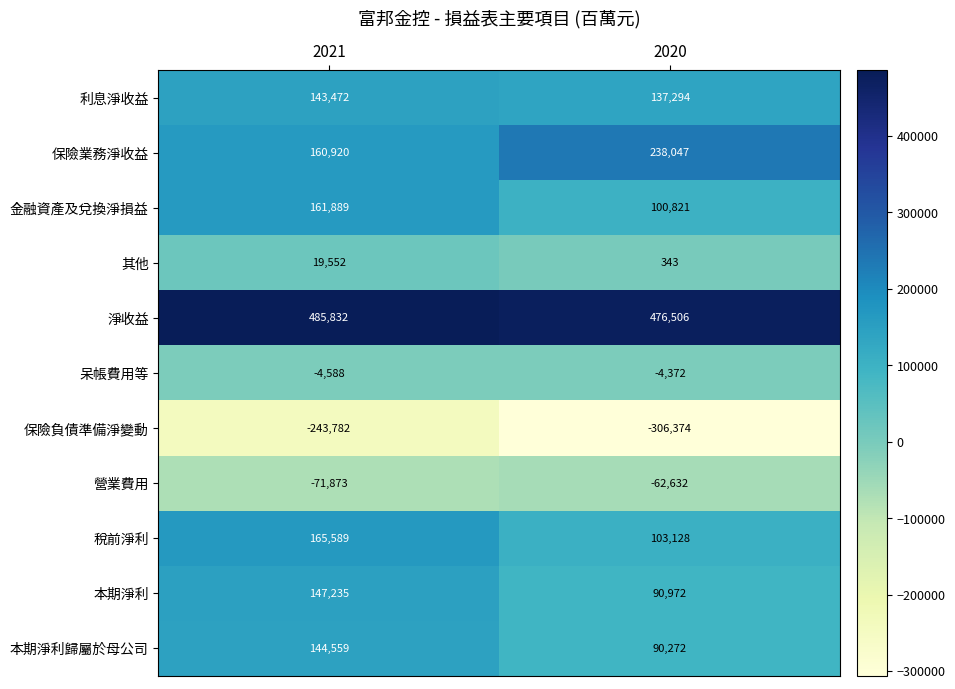

Reading left to right, transcribe all the data shown in this chart.

利息淨收益: 2021=143472	2020=137294
保險業務淨收益: 2021=160920	2020=238047
金融資產及兌換淨損益: 2021=161889	2020=100821
其他: 2021=19552	2020=343
淨收益: 2021=485832	2020=476506
呆帳費用等: 2021=-4588	2020=-4372
保險負債準備淨變動: 2021=-243782	2020=-306374
營業費用: 2021=-71873	2020=-62632
稅前淨利: 2021=165589	2020=103128
本期淨利: 2021=147235	2020=90972
本期淨利歸屬於母公司: 2021=144559	2020=90272